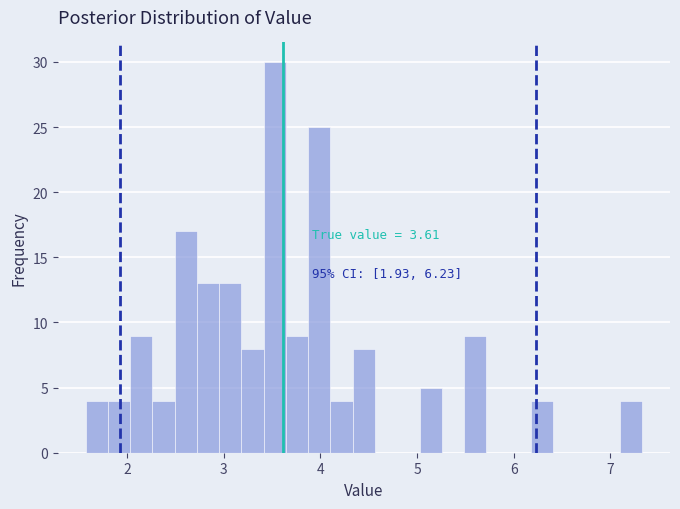

Read against the x-axis, roughly where is the centre of the tallest bar?

3.5